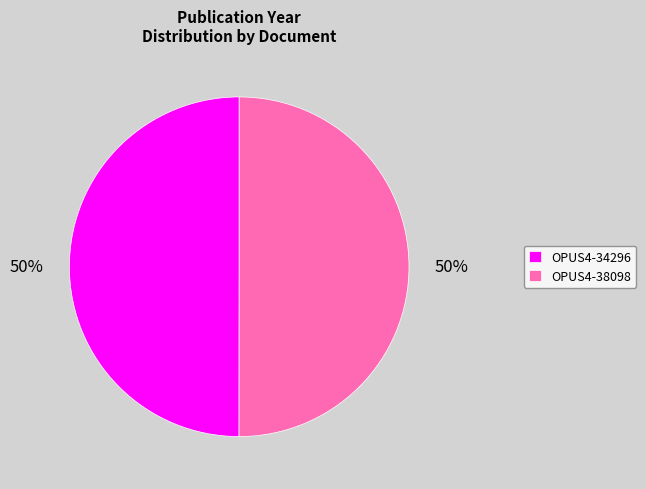

Is it true that OPUS4-38098 is 55% of the pie?

False